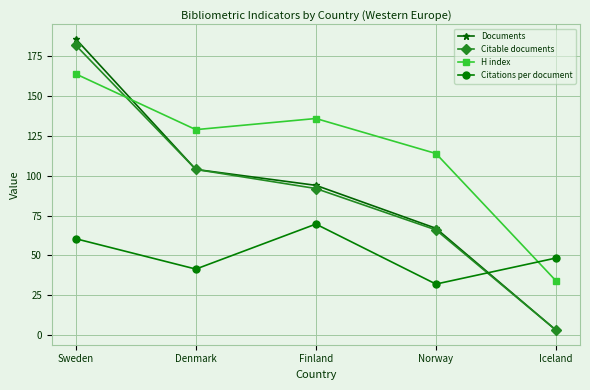

What are all the series names shown in the legend?

Documents, Citable documents, H index, Citations per document